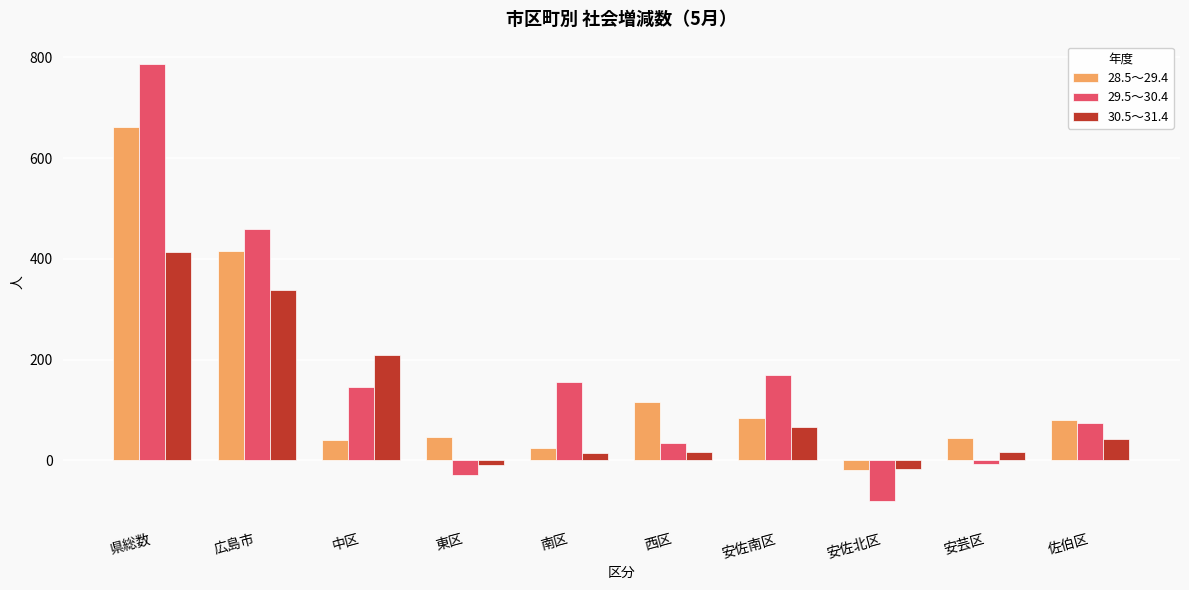

What position from the left is 佐伯区?

10